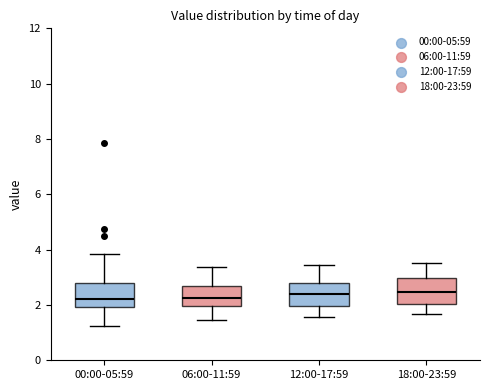

Where does the median line of the box for 18:00-23:59 sit on the y-axis? The values are not printed on the chart, so give them approximately, as read against the axis.

2.4